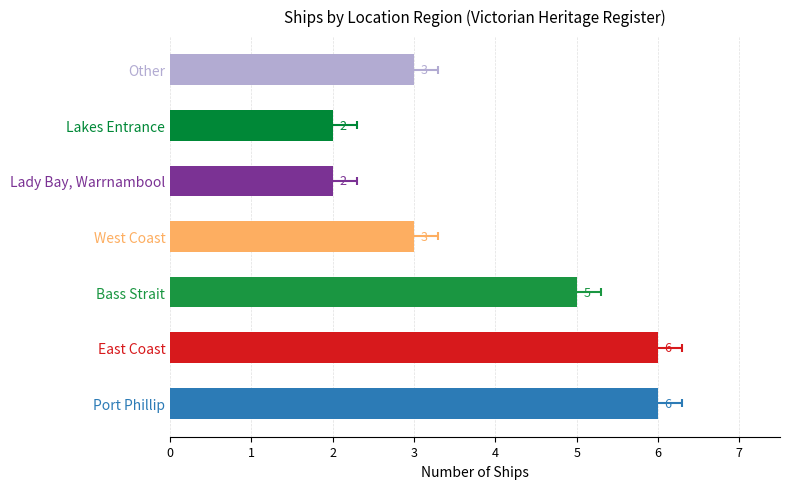

What is the sum of all values?

27